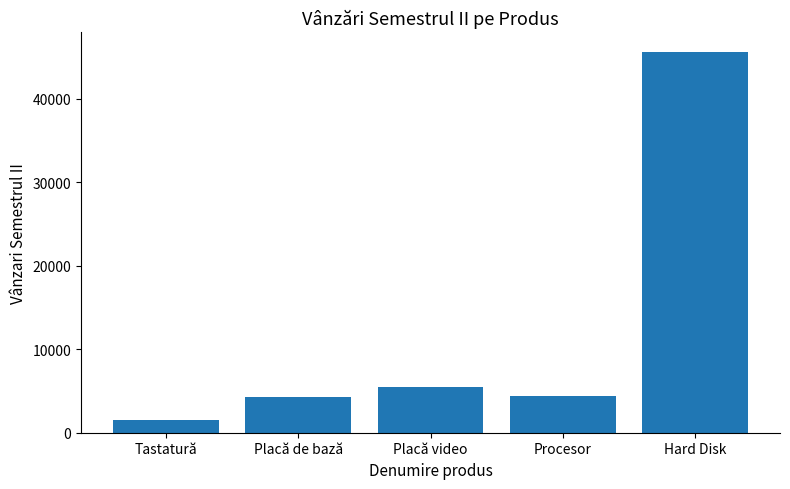

Is it true that the value at Placă video is 1947?

False